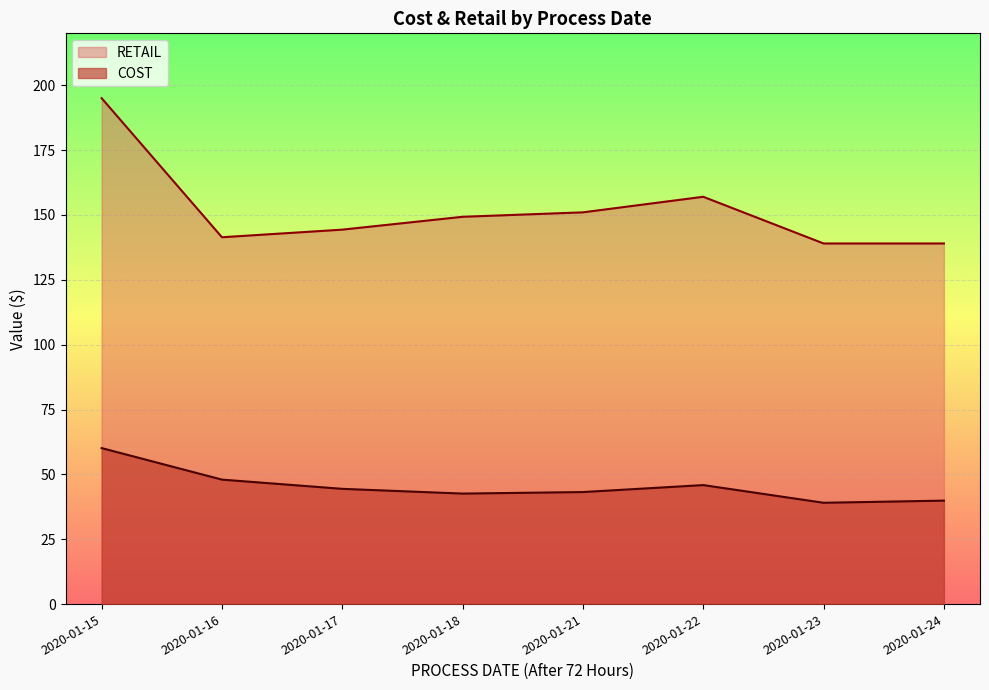

What is the greatest value displayed?

195.0